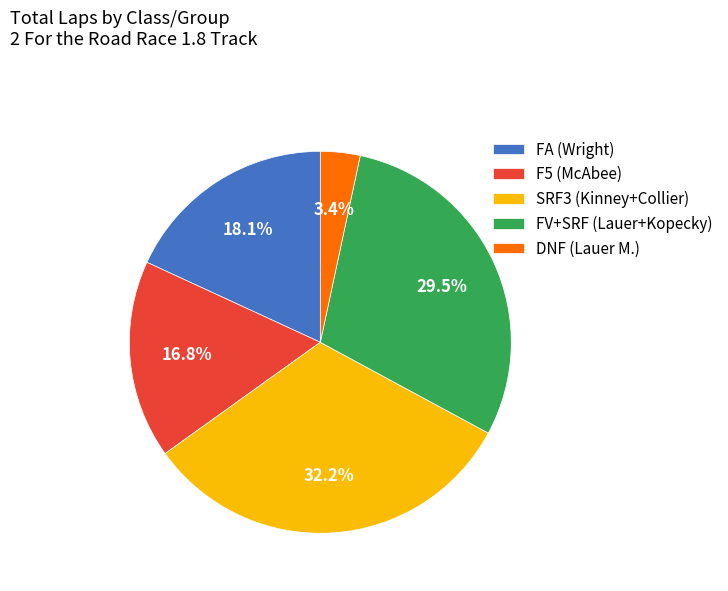

Which has a higher value, DNF (Lauer M.) or F5 (McAbee)?

F5 (McAbee)